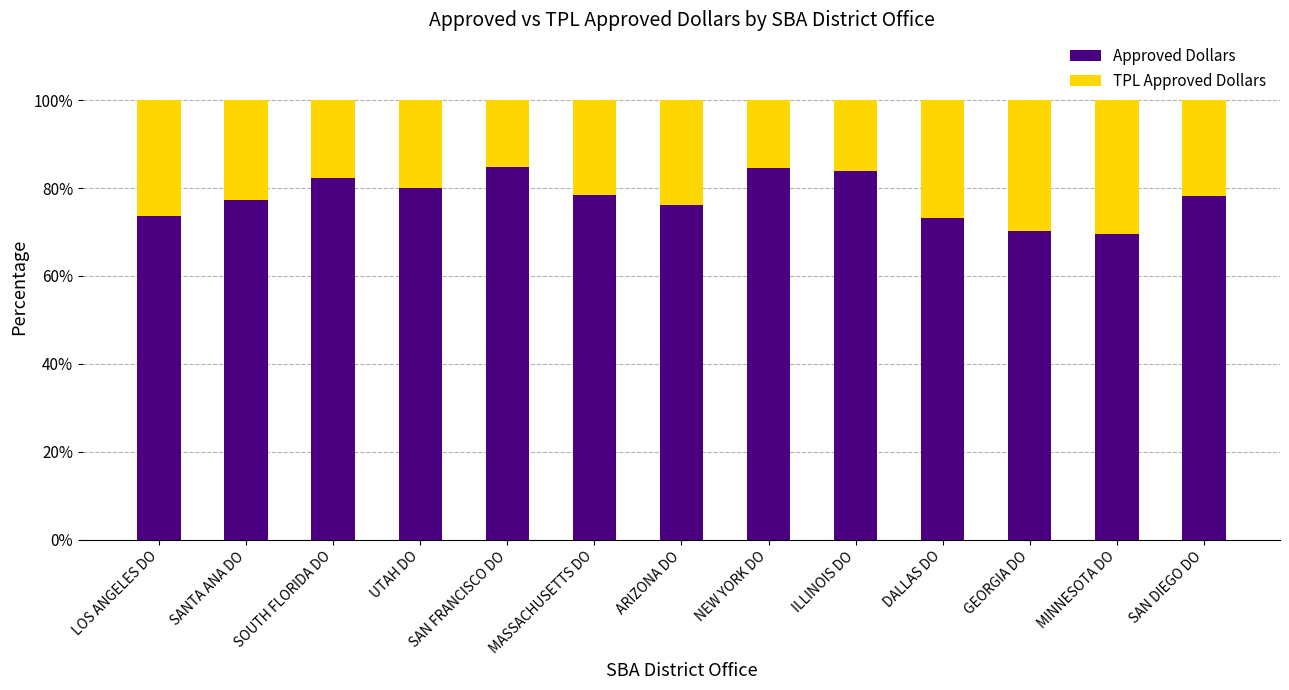

What is the total value across all series at ARIZONA DO?

100.0